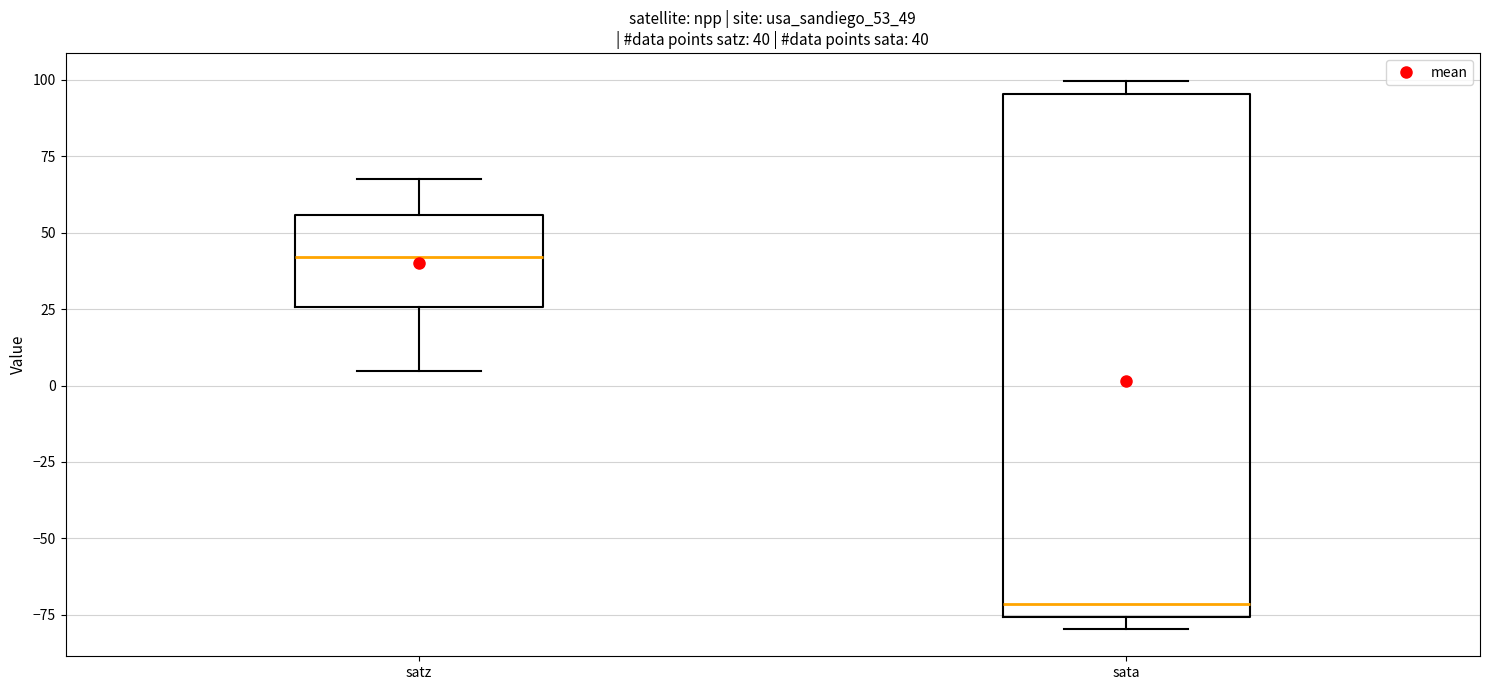

Which box has the highest median line?

satz